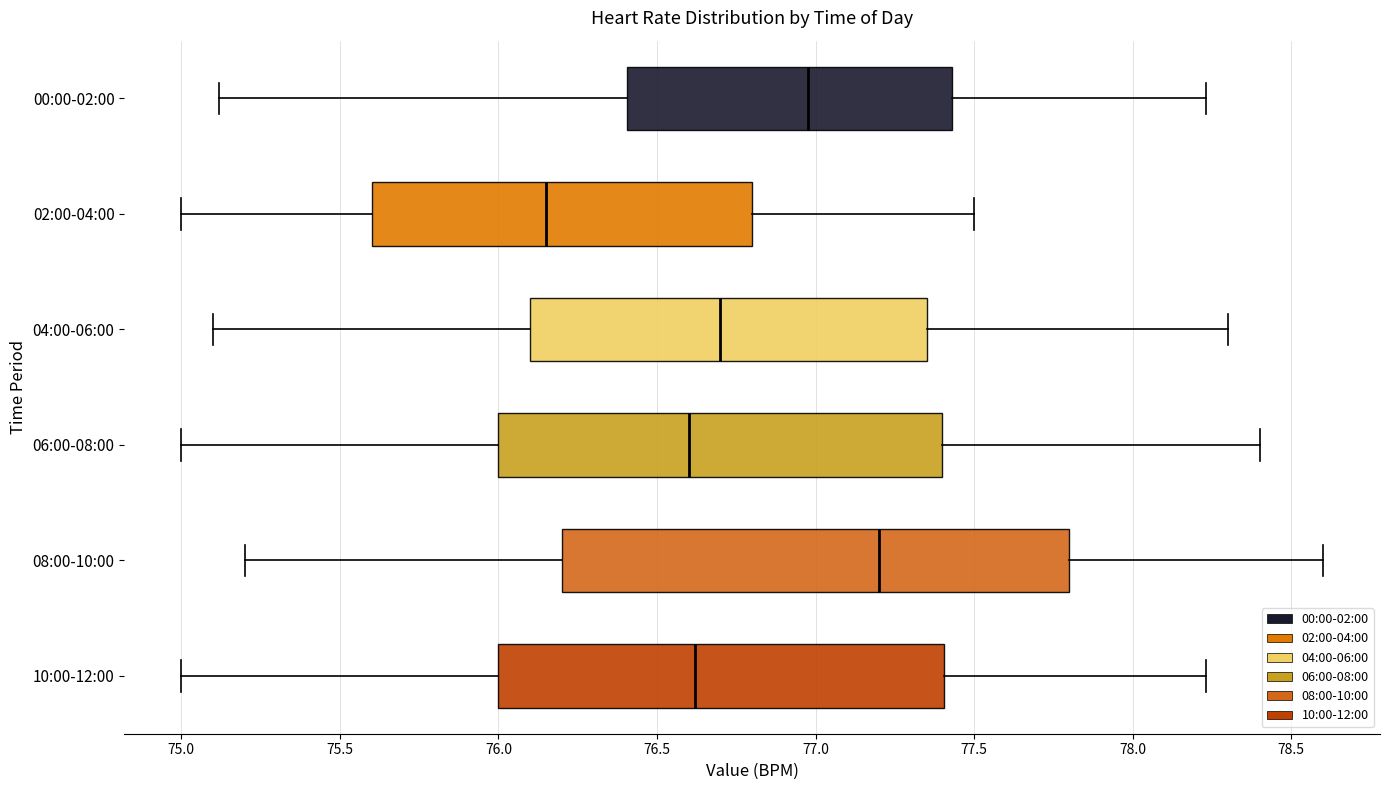

Reading bottom to top, read every box against the x-axis: the position of its median line, the range the box covers, and the ends of its whiskers. The values are not printed on the chart, so give them approximately, as read against the axis.

10:00-12:00: median 76.60, box 76.00 to 77.40, whiskers 75.00 to 78.25
08:00-10:00: median 77.20, box 76.20 to 77.80, whiskers 75.20 to 78.60
06:00-08:00: median 76.60, box 76.00 to 77.40, whiskers 75.00 to 78.40
04:00-06:00: median 76.70, box 76.10 to 77.35, whiskers 75.10 to 78.30
02:00-04:00: median 76.15, box 75.60 to 76.80, whiskers 75.00 to 77.50
00:00-02:00: median 77.00, box 76.40 to 77.45, whiskers 75.10 to 78.25